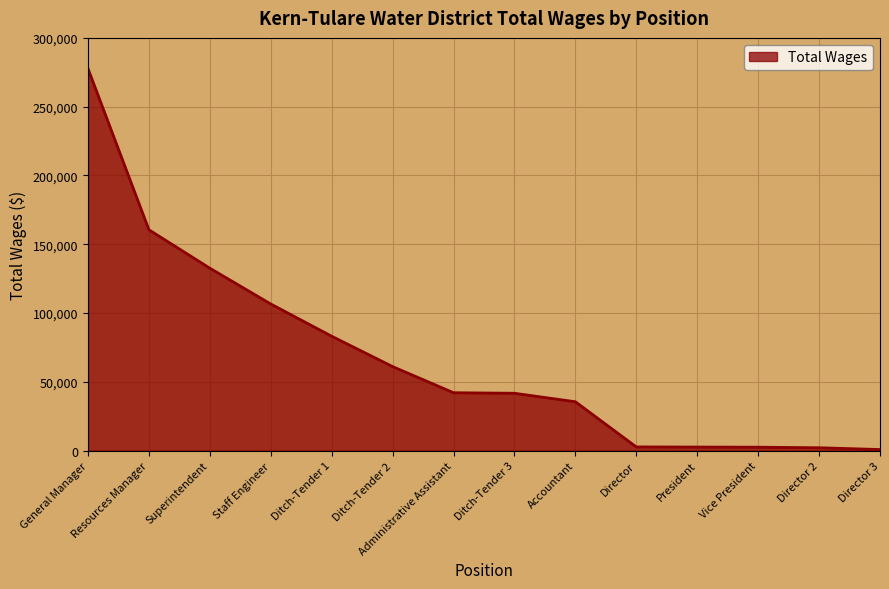

What is the maximum value shown in the chart?

277670